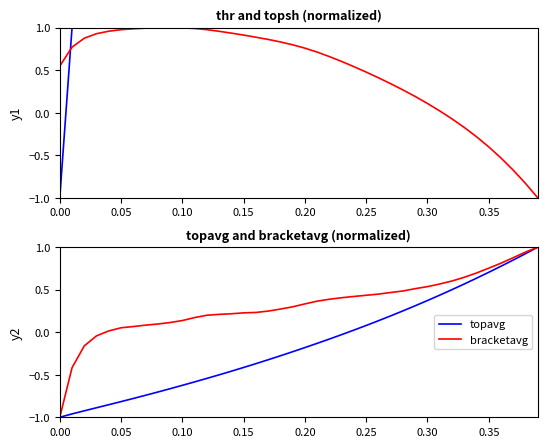

List the series in order of their overall mean, lowest first.

topavg, bracketavg, topsh, thr